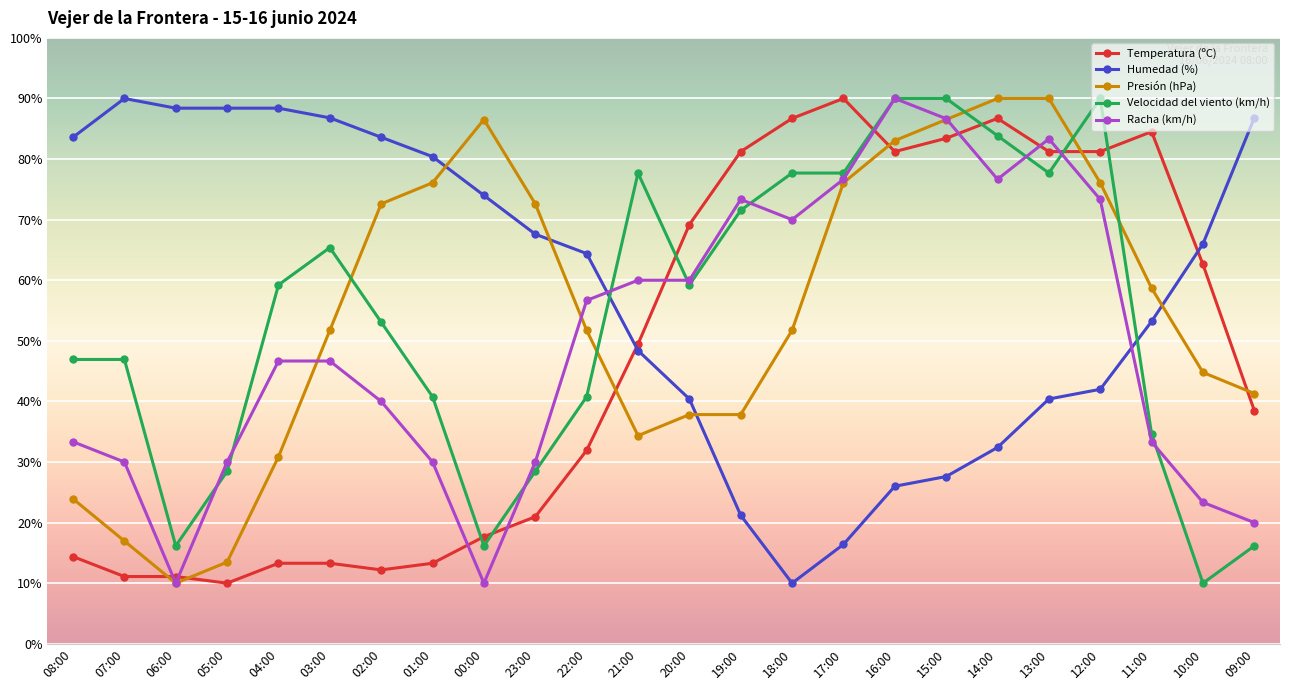

How many categories are shown in the chart?

24